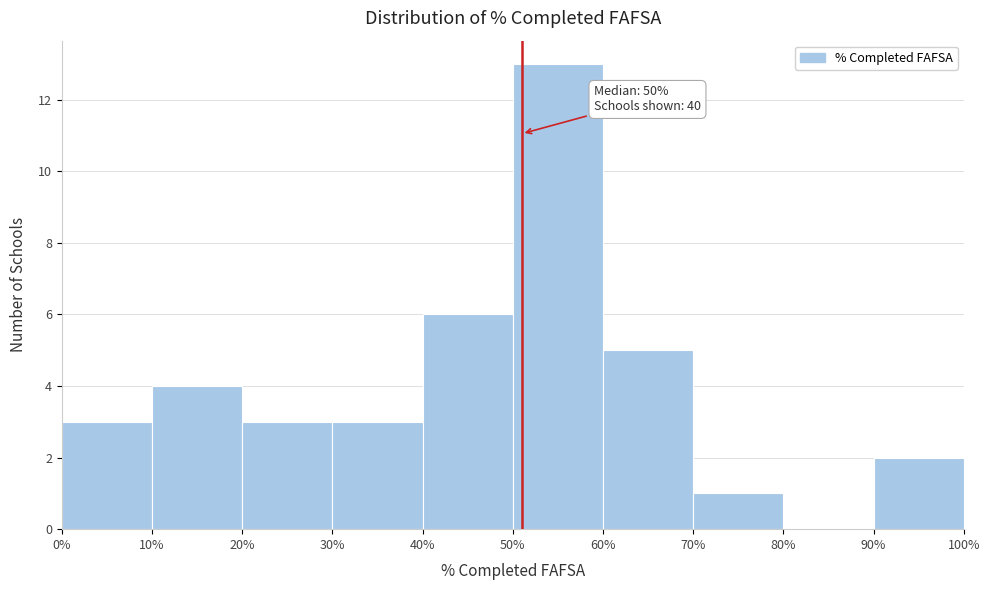

Over which range of the x-axis is the bar tallest?

50% to 60%